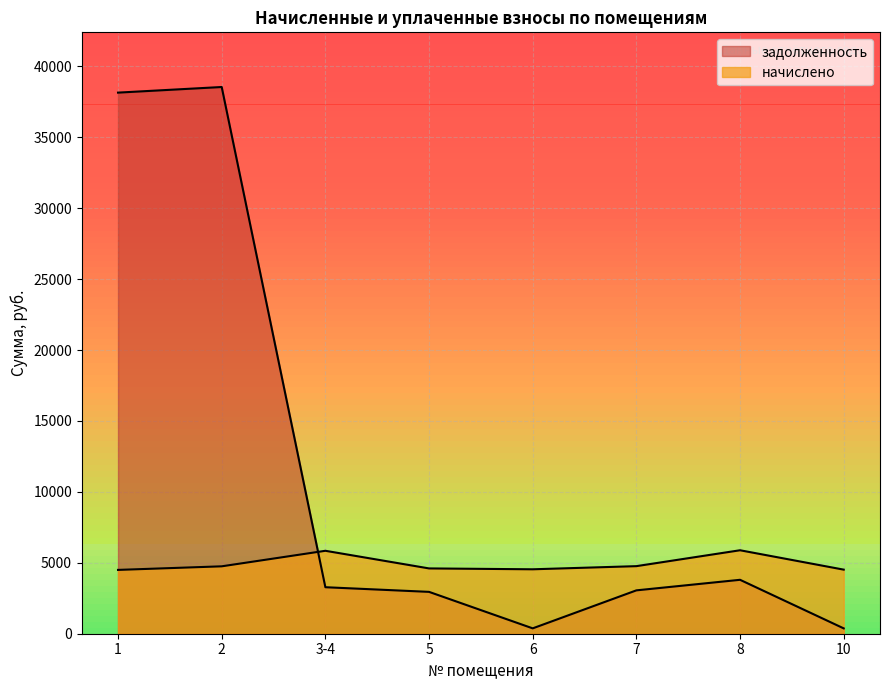

What is the value of the задолженность point at the 7th from the left?

3801.9